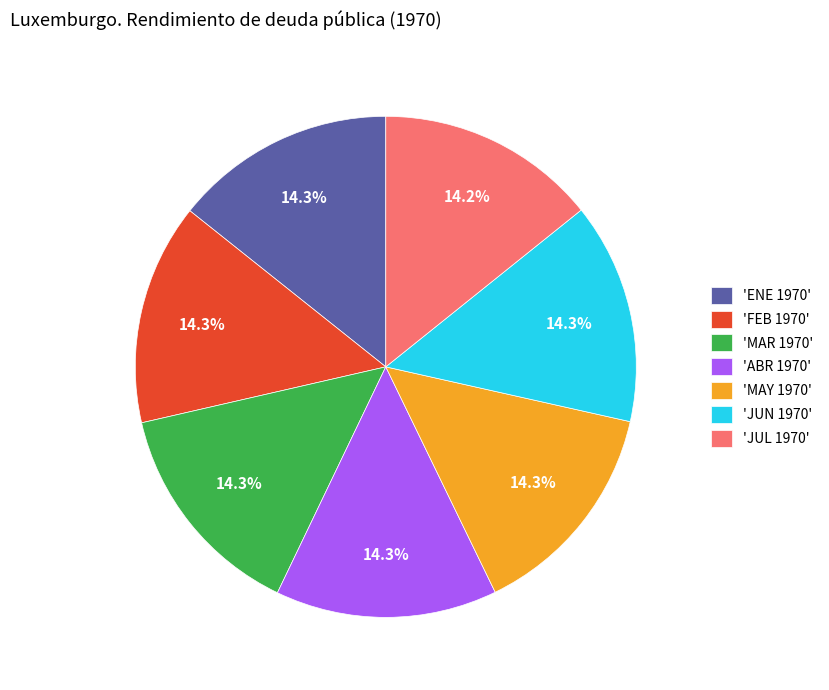

What is the ratio of the value at 'ABR 1970' to the value at 'JUL 1970'?

1.0